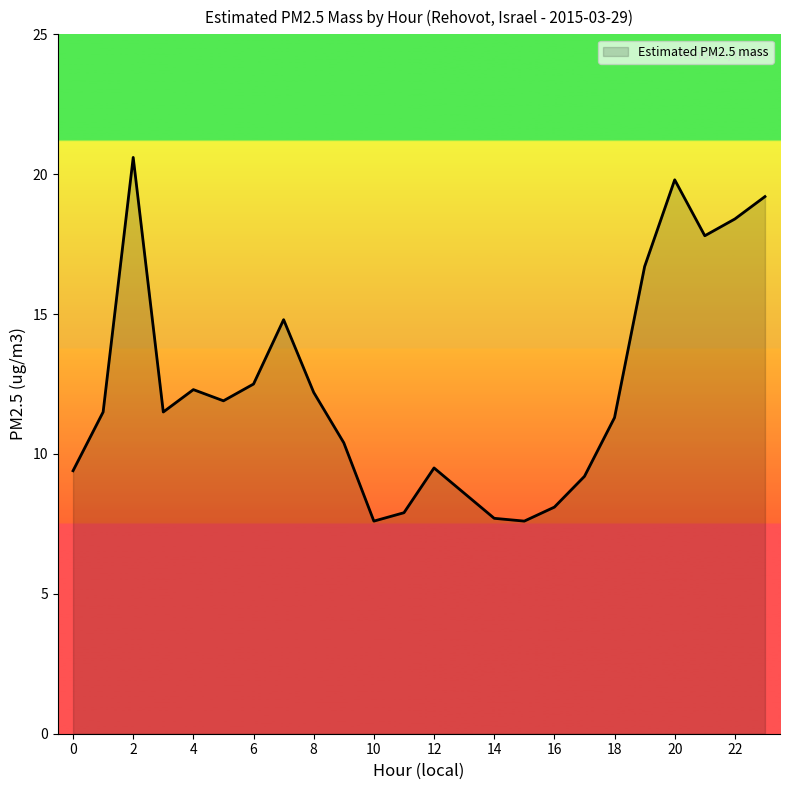

What is the maximum value shown in the chart?

20.6